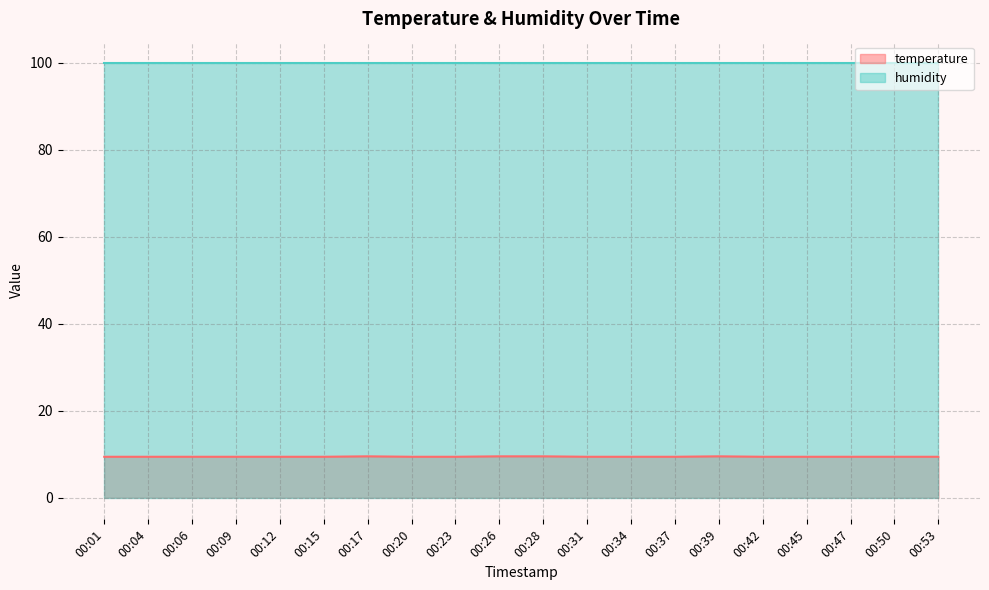

What is the average value?

9.4